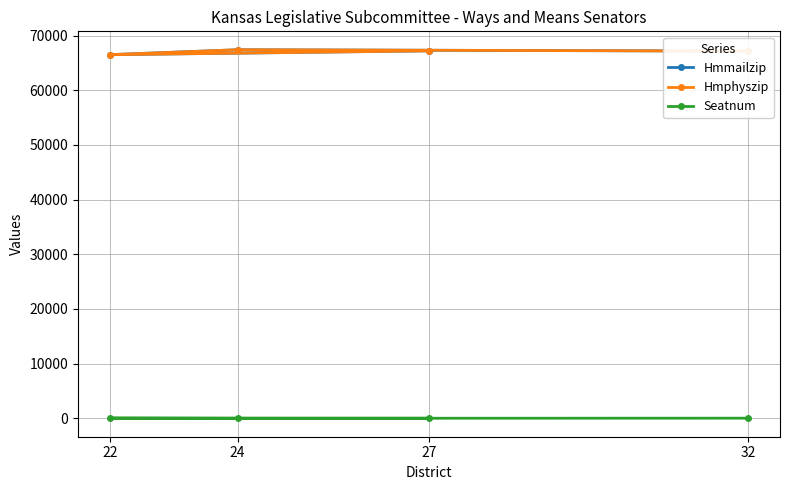

List the series in order of their peak value, lowest first.

Seatnum, Hmmailzip, Hmphyszip